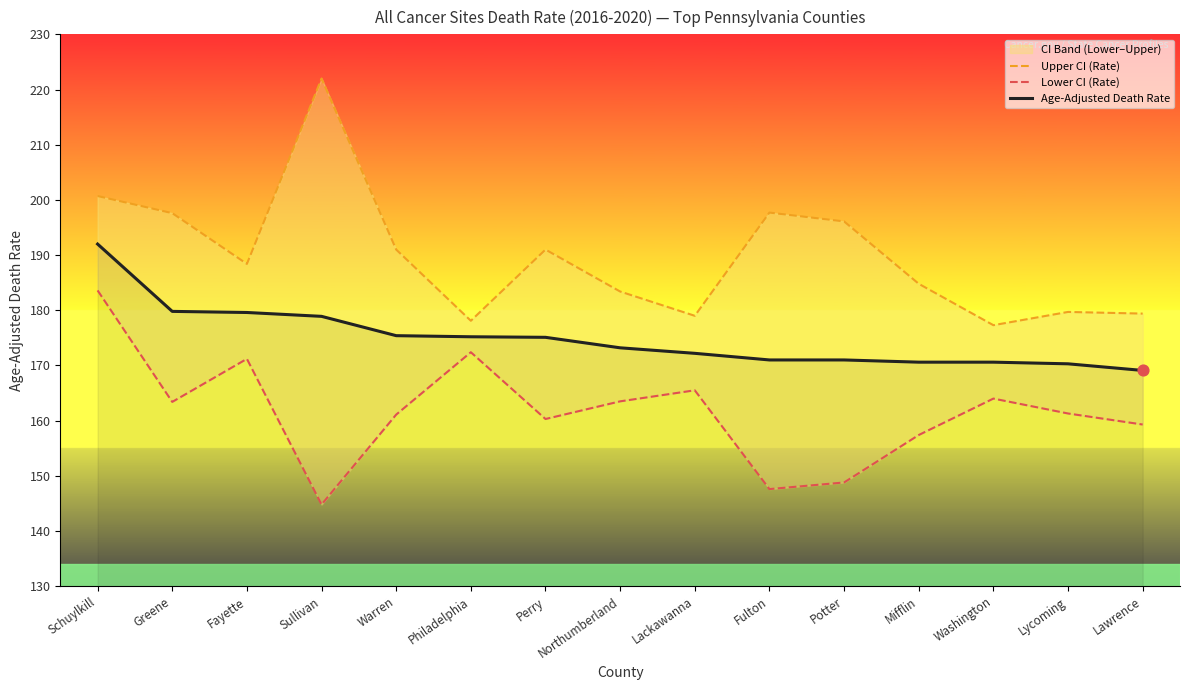

What are all the series names shown in the legend?

Upper CI (Rate), Lower CI (Rate), Age-Adjusted Death Rate